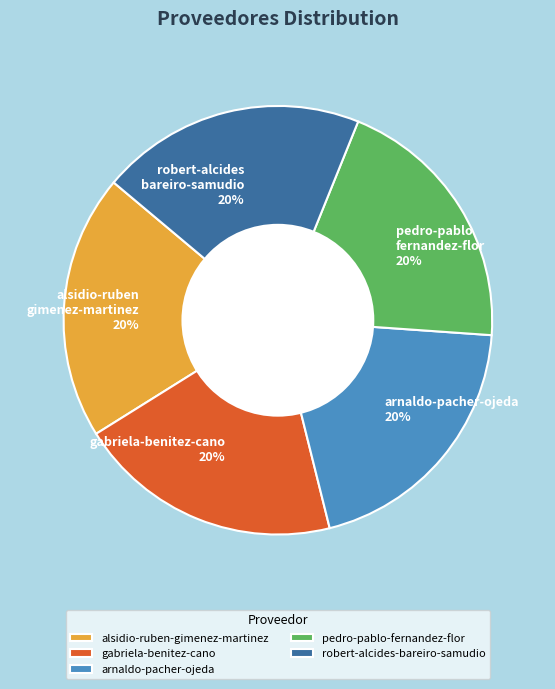

What is the ratio of the value at gabriela-benitez-cano to the value at arnaldo-pacher-ojeda?

1.0